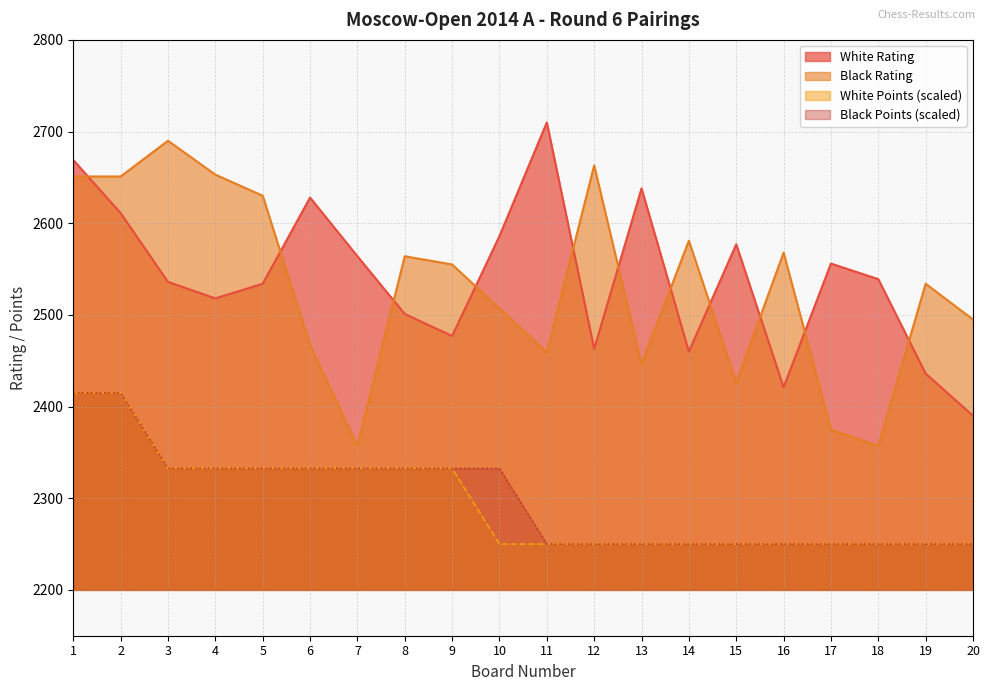

What are all the series names shown in the legend?

White Rating, Black Rating, White Points (scaled), Black Points (scaled)